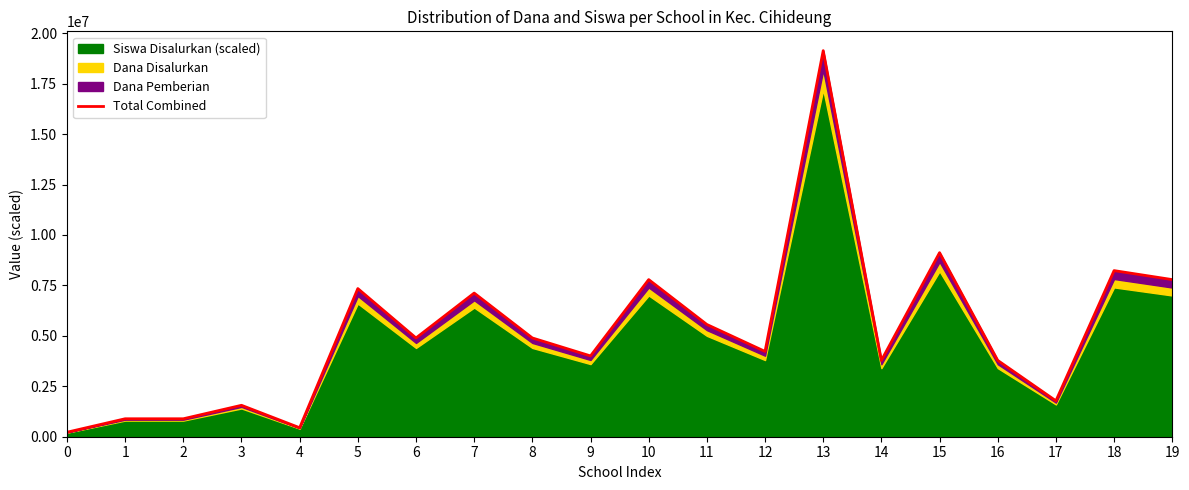

What is the change in value from 13 to 17?

-17355000